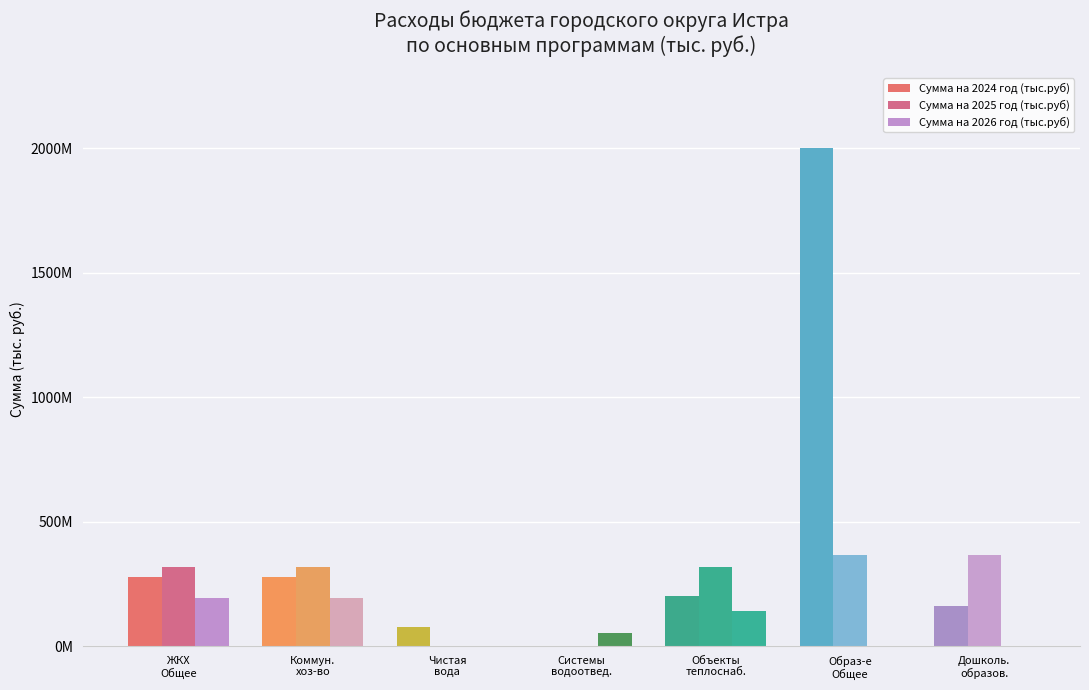

List the labels in order of Сумма на 2024 год (тыс.руб) value, smallest first.

Системы
водоотвед., Чистая
вода, Дошколь.
образов., Объекты
теплоснаб., ЖКХ
Общее, Коммун.
хоз-во, Образ-е
Общее